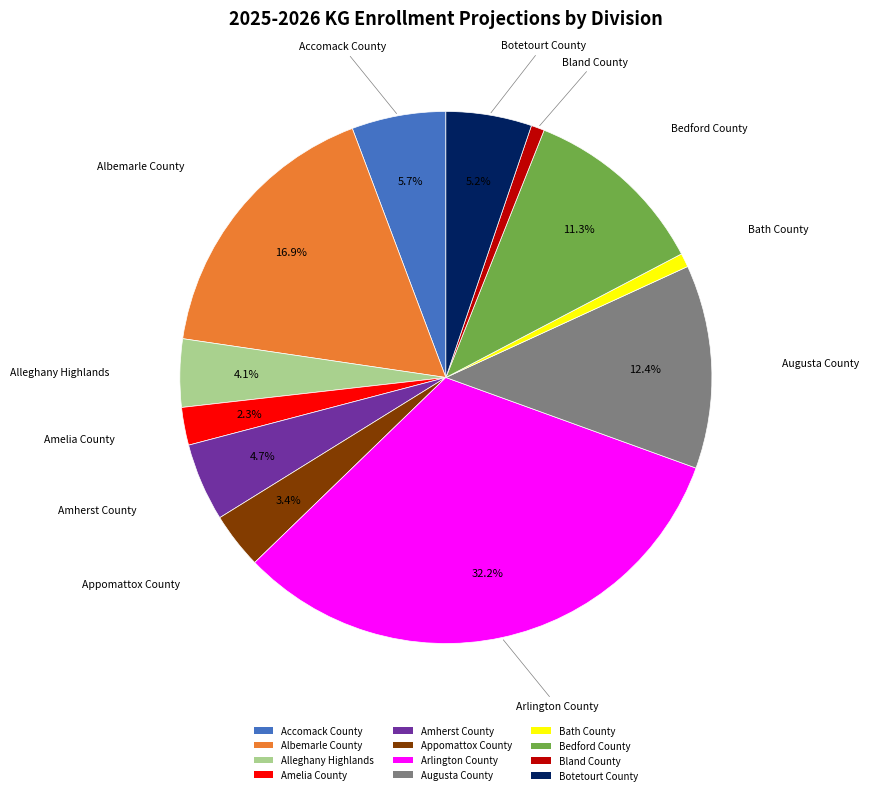

To the nearest percent, what is the average slice percentage?

8%